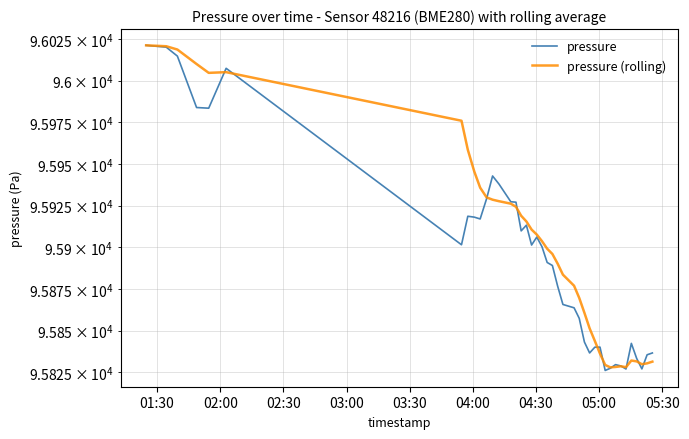

True or false: pressure has a value of 131721.6 at 26.

False